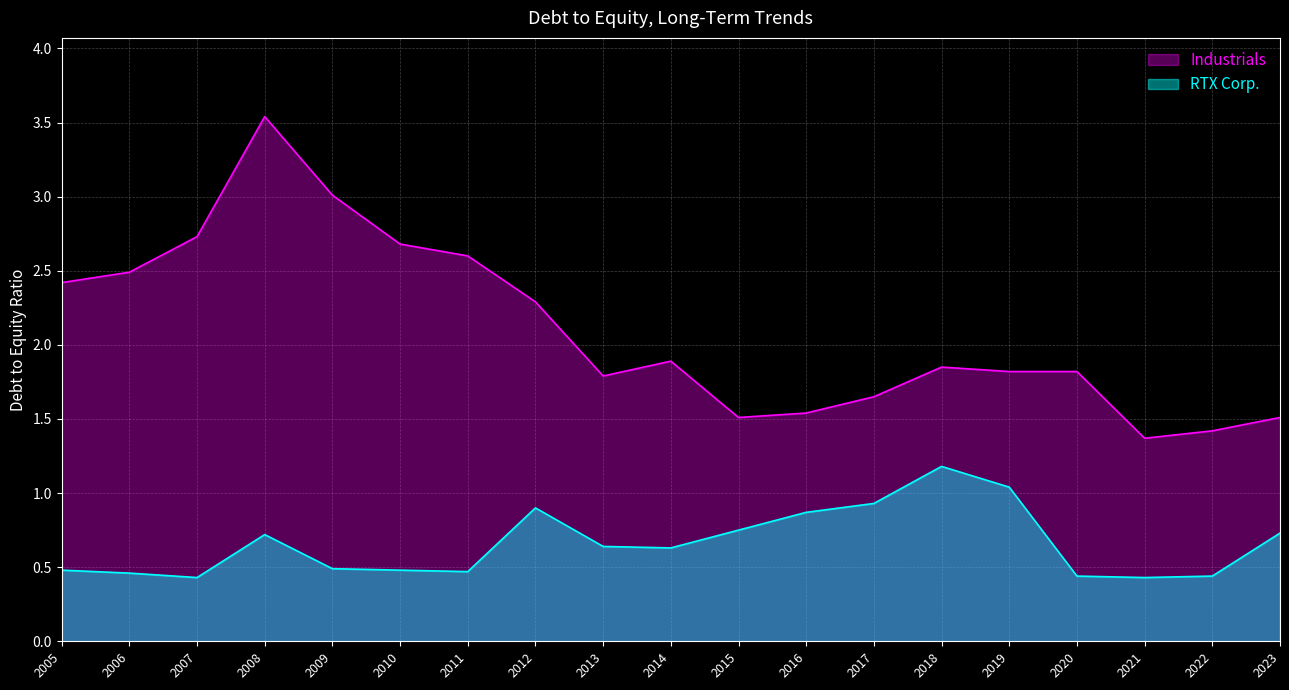

Reading left to right, extract all data points from this chart.

Industrials: 2023=1.5	2022=1.4	2021=1.4	2020=1.8	2019=1.8	2018=1.9	2017=1.6	2016=1.5	2015=1.5	2014=1.9	2013=1.8	2012=2.3	2011=2.6	2010=2.7	2009=3.0	2008=3.5	2007=2.7	2006=2.5	2005=2.4
RTX Corp.: 2023=0.7	2022=0.4	2021=0.4	2020=0.4	2019=1.0	2018=1.2	2017=0.9	2016=0.9	2015=0.8	2014=0.6	2013=0.6	2012=0.9	2011=0.5	2010=0.5	2009=0.5	2008=0.7	2007=0.4	2006=0.5	2005=0.5